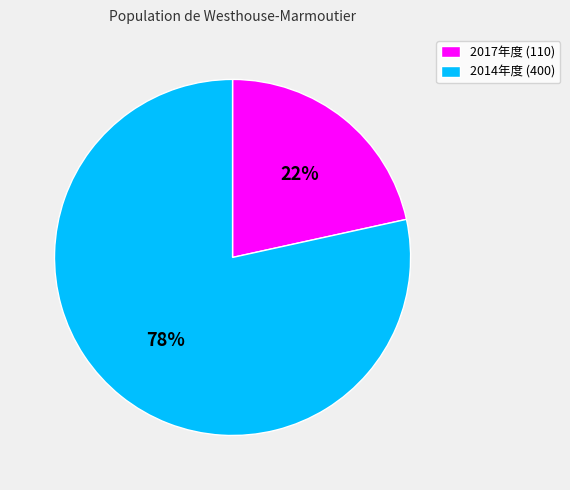

What is the smallest slice in the pie chart?

2017年度 (110)